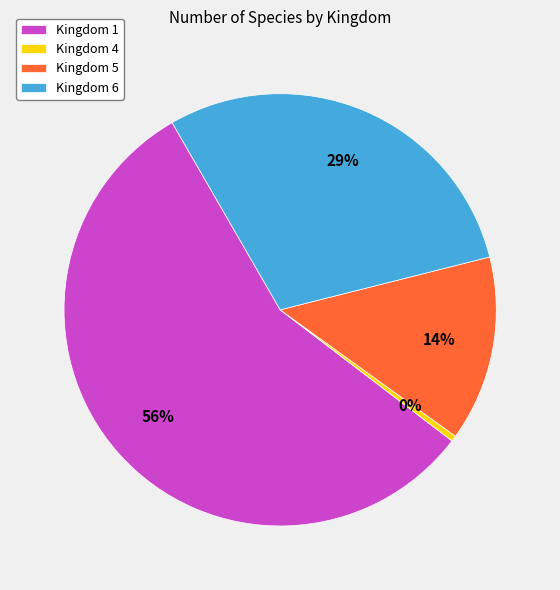

Rank the categories by value from highest to lowest.

Kingdom 1, Kingdom 6, Kingdom 5, Kingdom 4